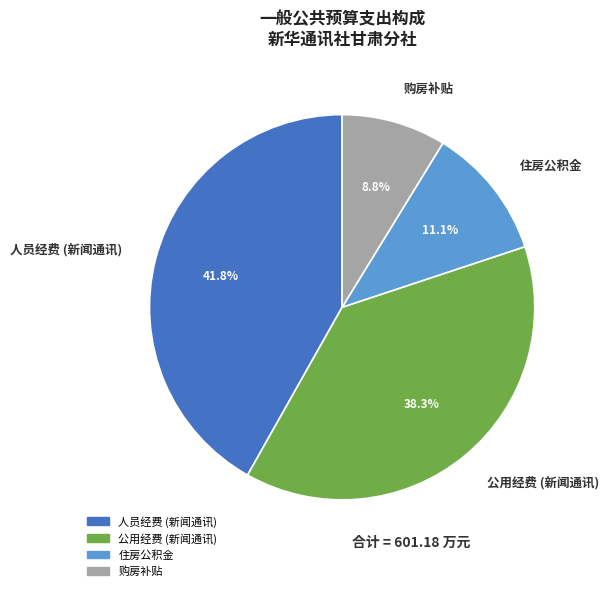

To the nearest percent, what percentage of the pie is 人员经费 (新闻通讯)?

42%